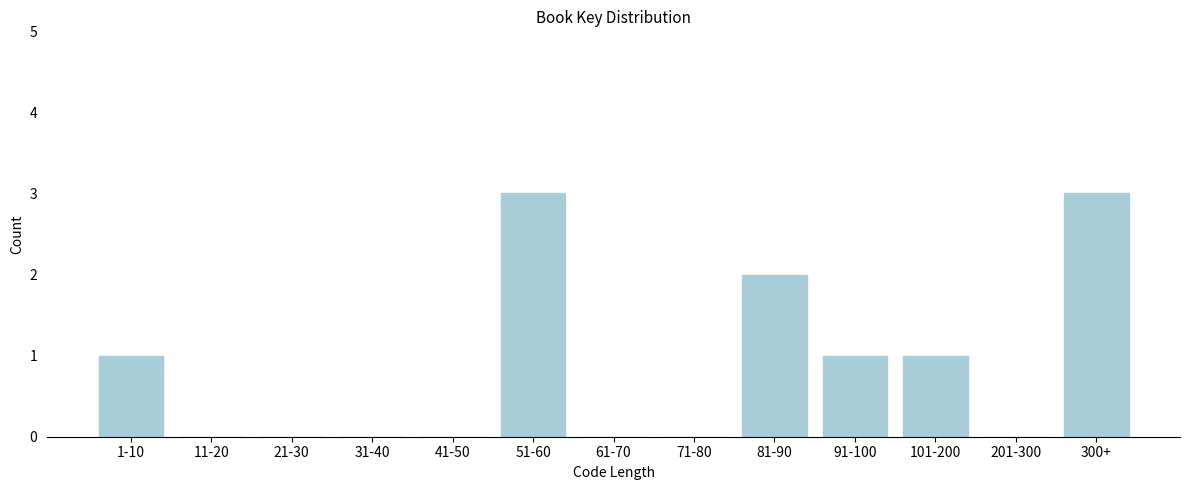

Reading left to right, extract all data points from this chart.

1-10=1	11-20=0	21-30=0	31-40=0	41-50=0	51-60=3	61-70=0	71-80=0	81-90=2	91-100=1	101-200=1	201-300=0	300+=3